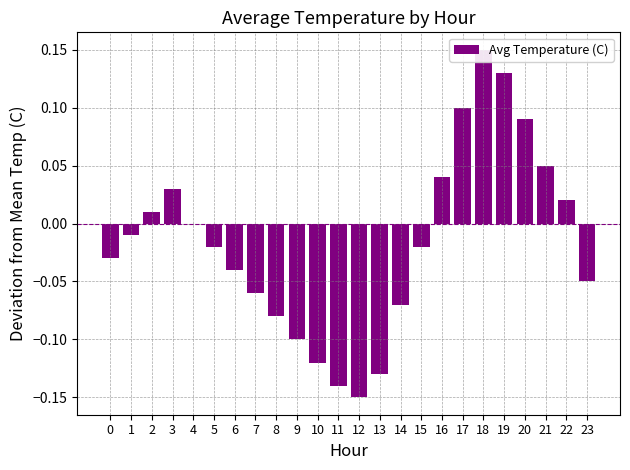

True or false: the data shows 0.1 at 17.

False